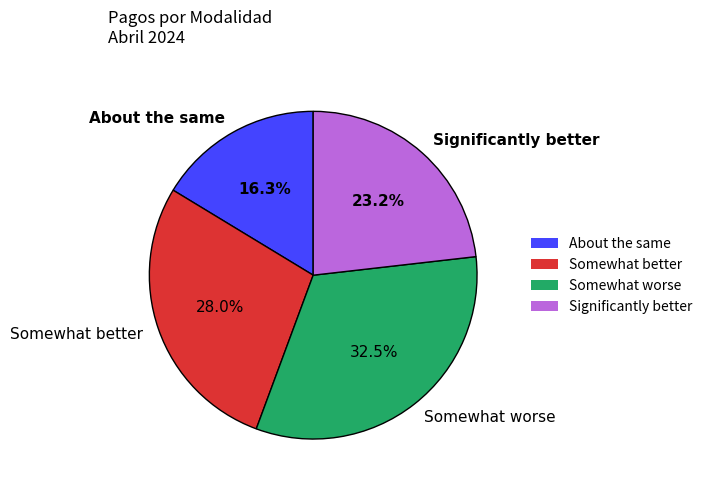

What portion of the pie excludes Significantly better?

76.8%